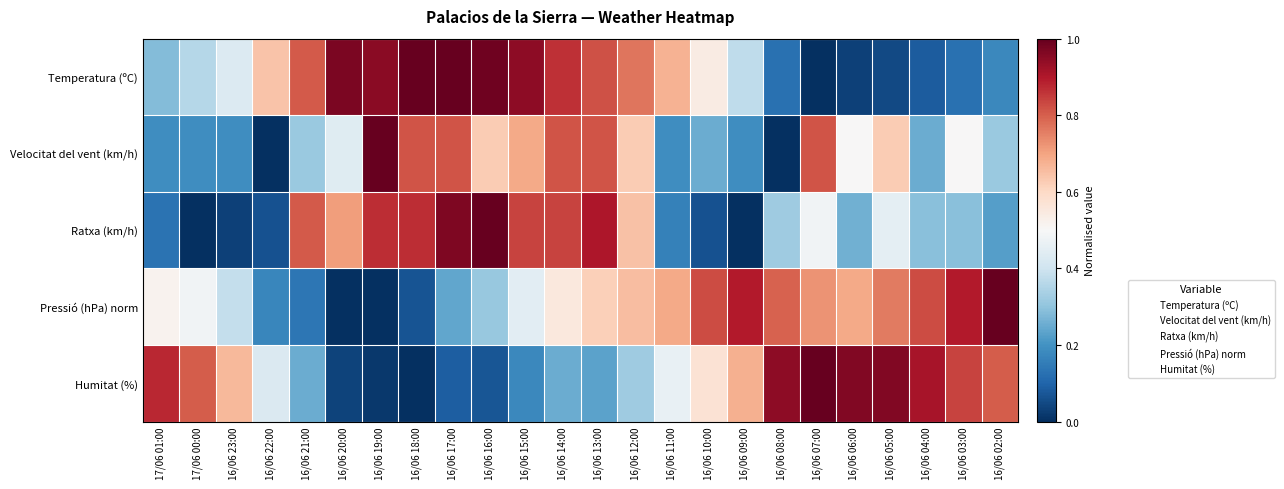

At which category does the chart reach its peak across all series?

16/06 18:00